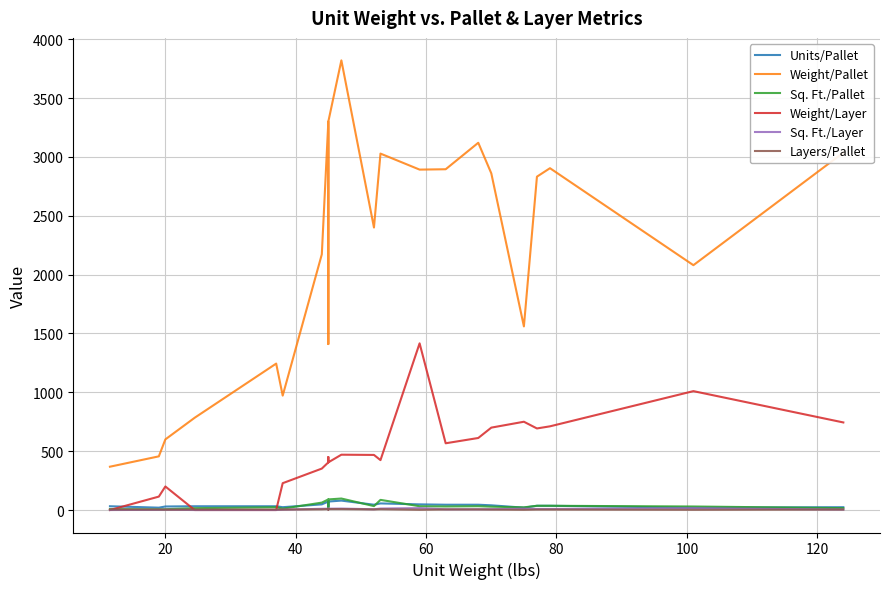

Is the value of Units/Pallet at 23 greater than the value of Sq. Ft./Pallet at 22?

No